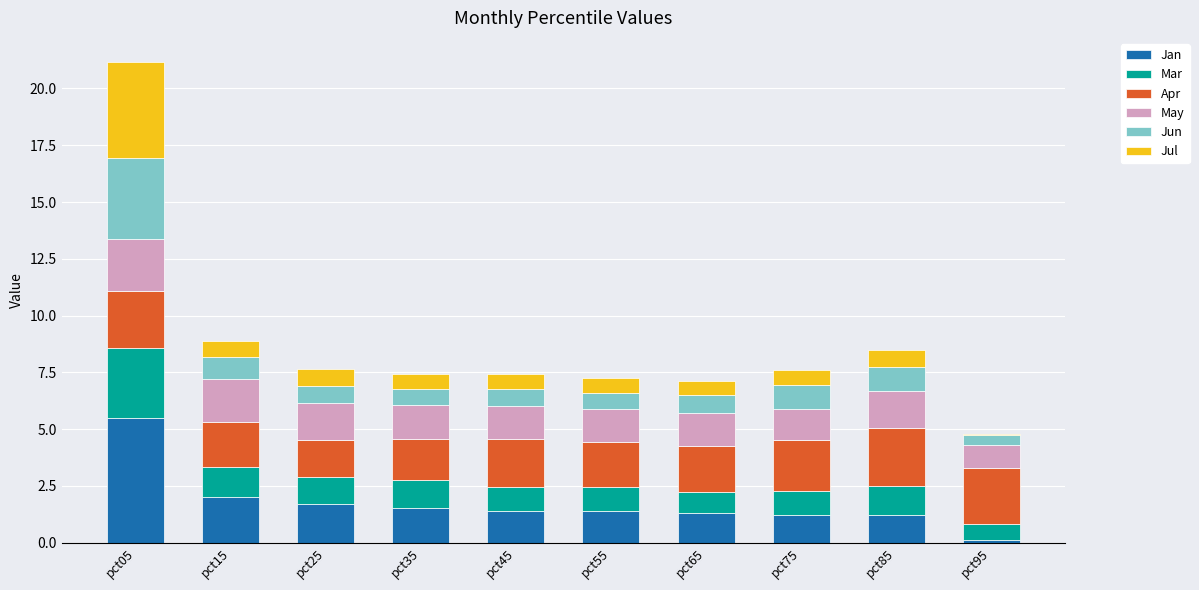

What is the total value across all series at pct85?

8.5